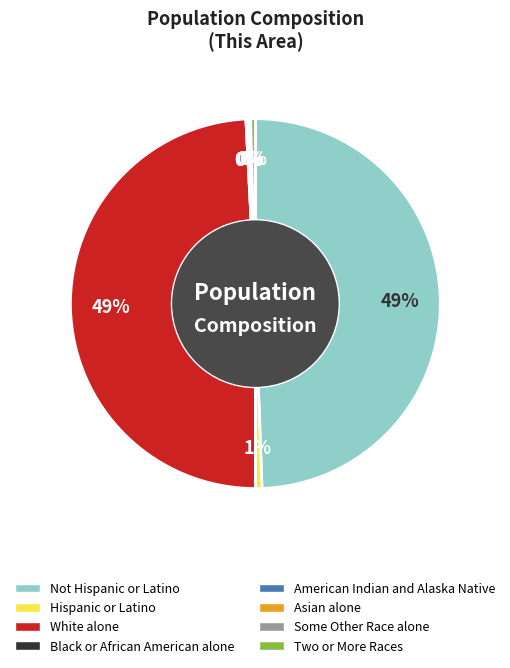

To the nearest percent, what percentage of the pie is Not Hispanic or Latino?

49%